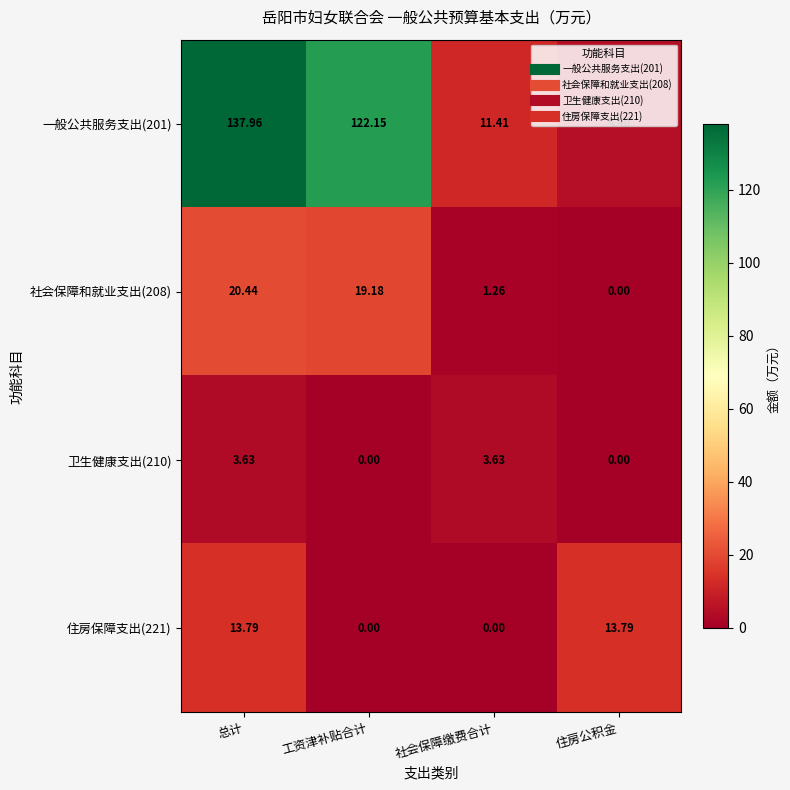

Which category has the highest value across all series?

总计